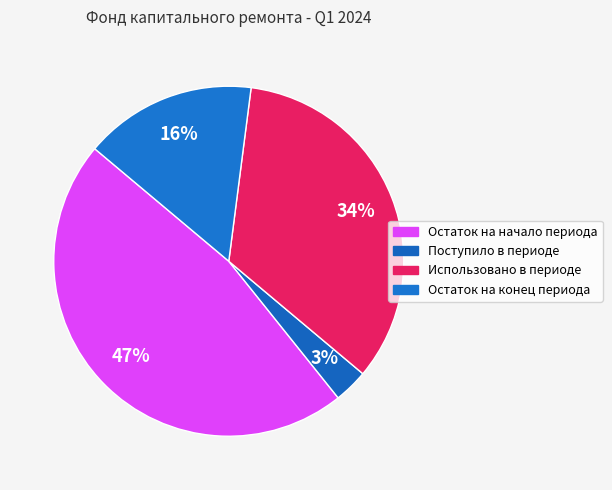

Does Остаток на начало периода account for over 50% of the chart?

No